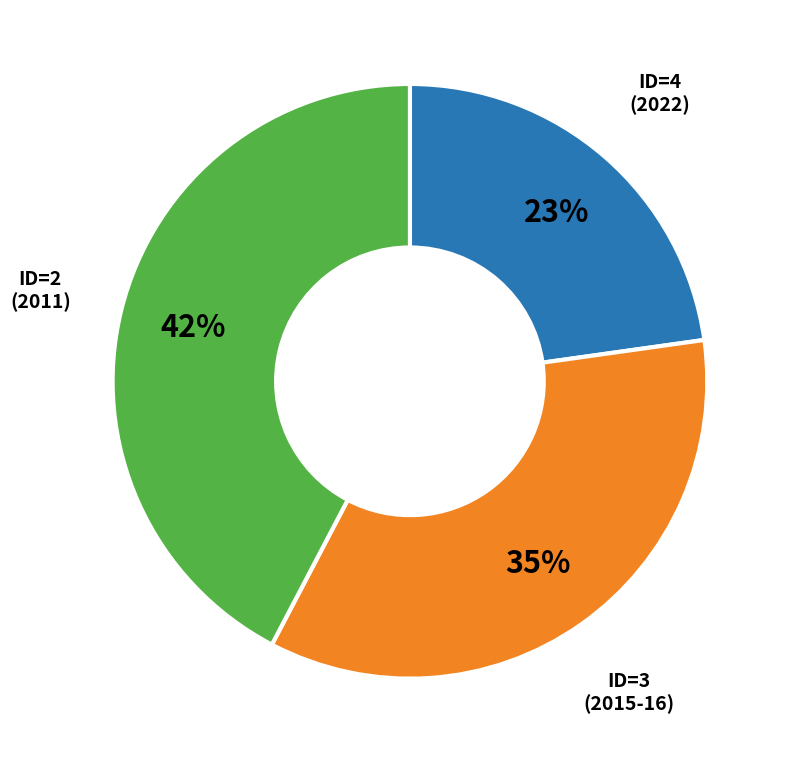

How many slices are in this pie chart?

3